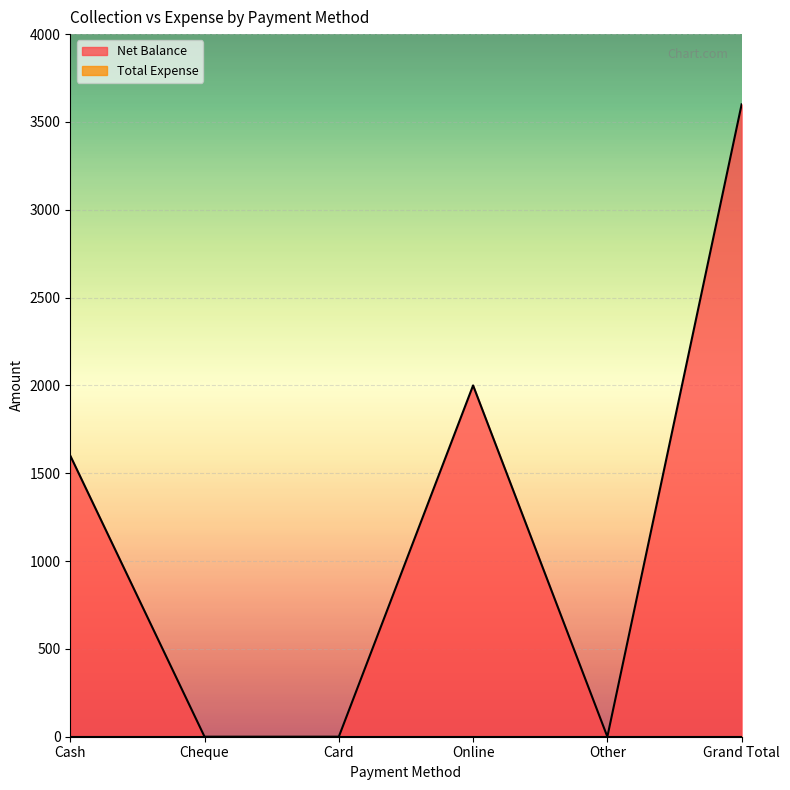

What position from the left is Card?

3